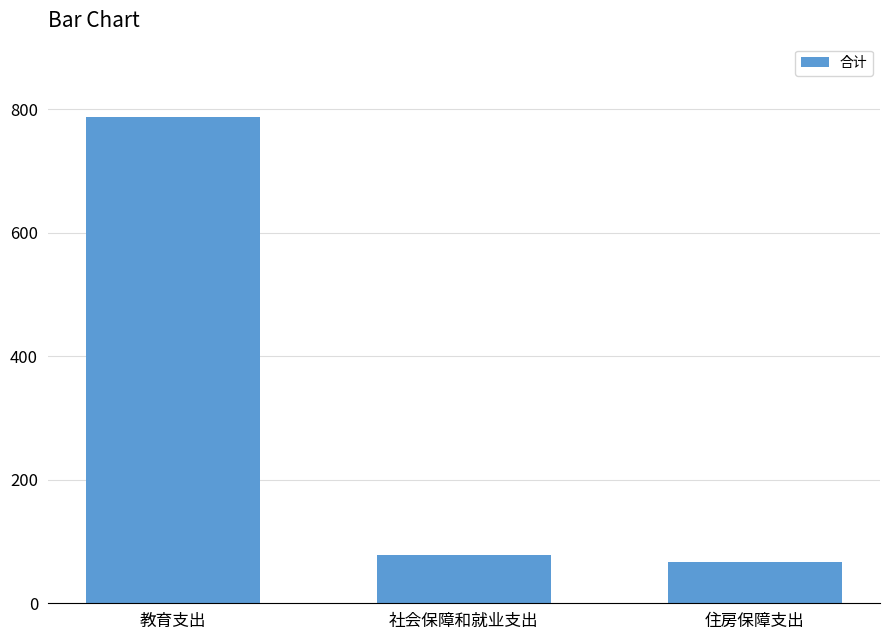

Read the value at 教育支出.

788.2